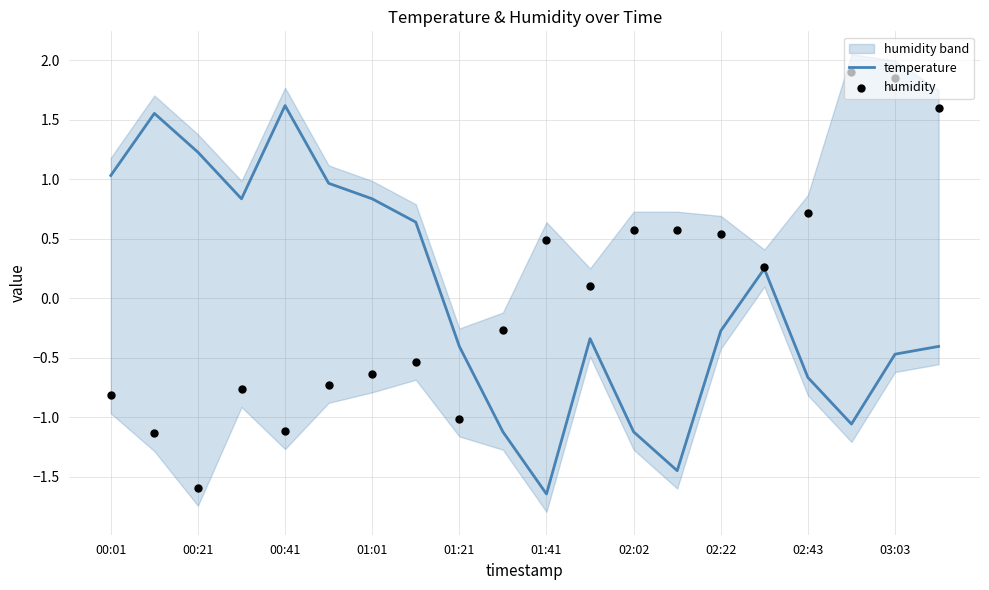

Which series has the widest spread of Y values?

humidity